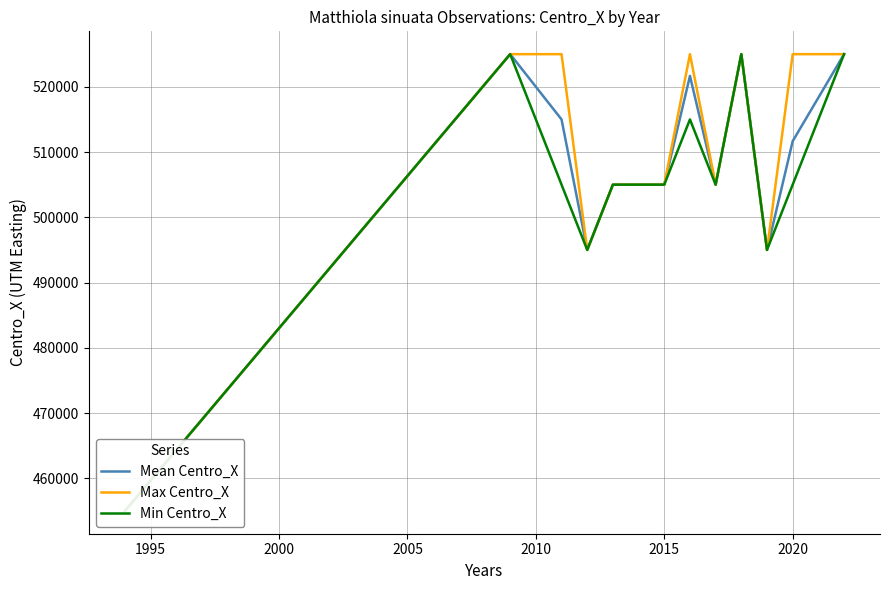

Reading left to right, list all the values displayed in this chart.

Mean Centro_X: 455000.0	525000.0	515000.0	495000.0	505000.0	505000.0	521666.7	505000.0	525000.0	495000.0	511666.7	525000.0
Max Centro_X: 455000.0	525000.0	525000.0	495000.0	505000.0	505000.0	525000.0	505000.0	525000.0	495000.0	525000.0	525000.0
Min Centro_X: 455000.0	525000.0	505000.0	495000.0	505000.0	505000.0	515000.0	505000.0	525000.0	495000.0	505000.0	525000.0